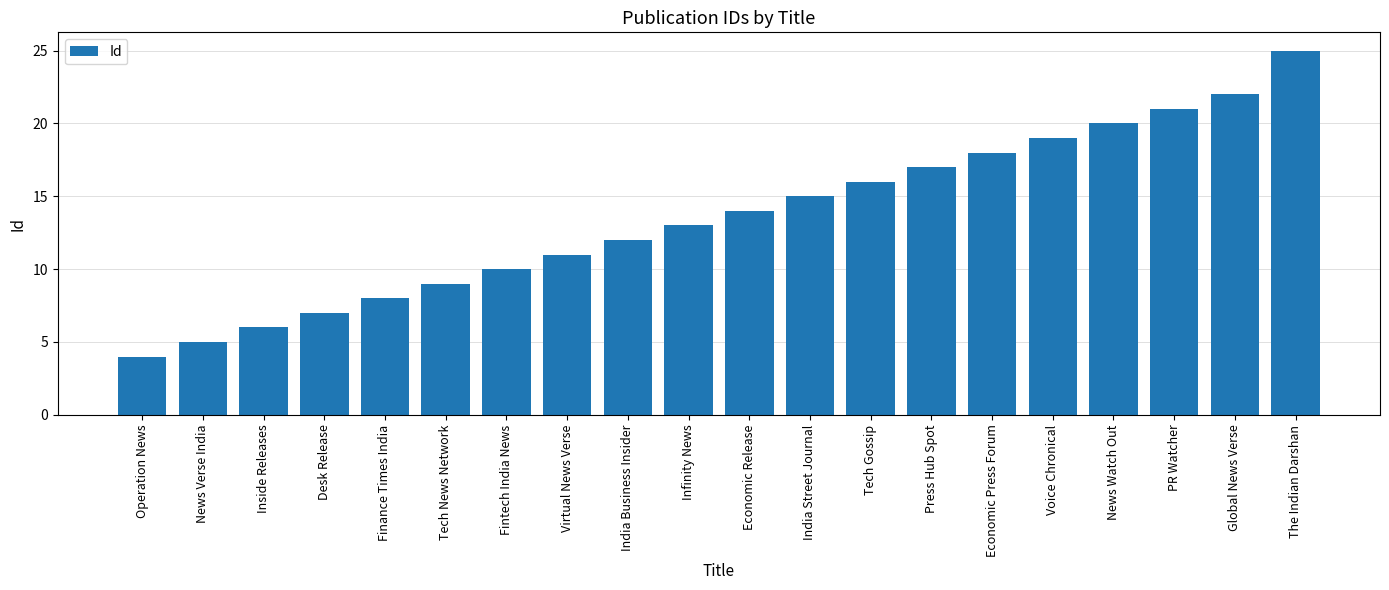

What is the label of the 9th bar from the right?

India Street Journal